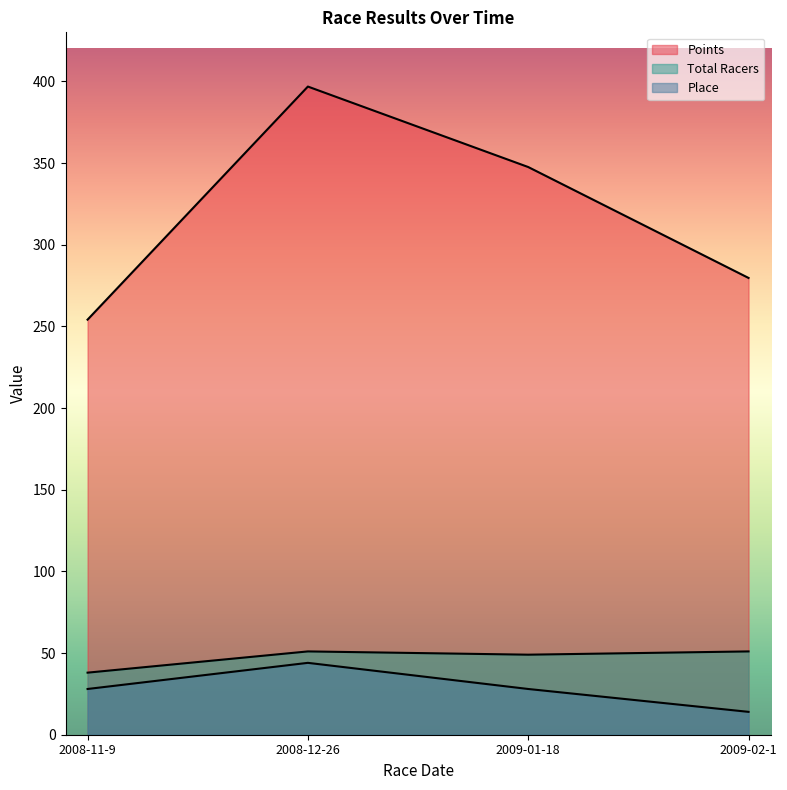

What is the label of the 4th point from the left?

2009-02-1